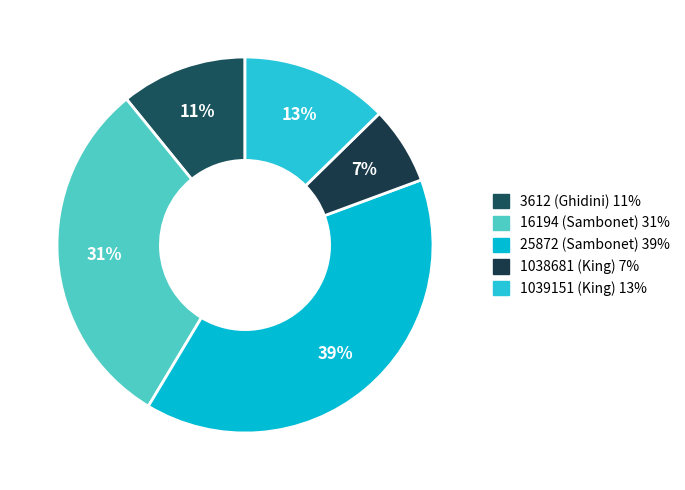

To the nearest percent, what percentage of the pie is 1039151?

13%